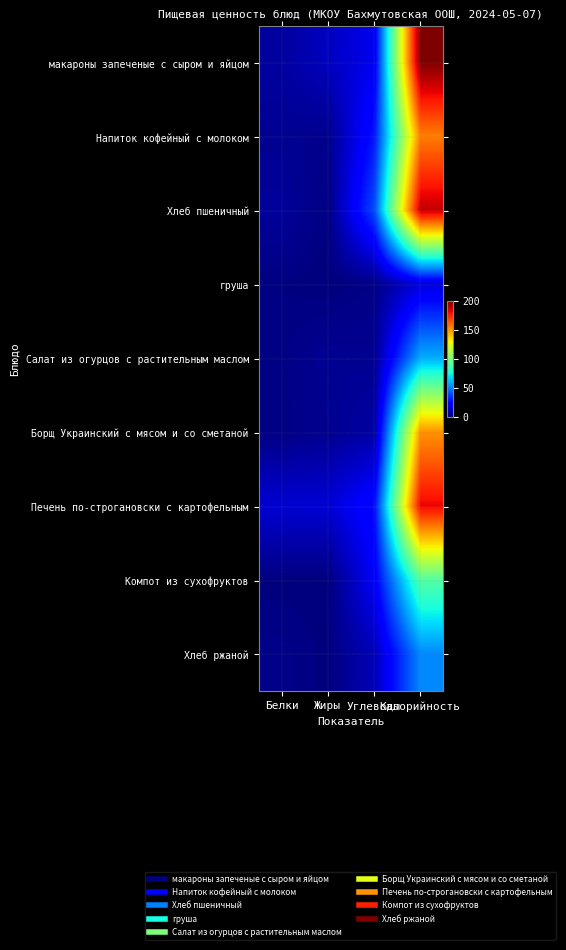

Which label corresponds to the smallest value in the chart?

Жиры